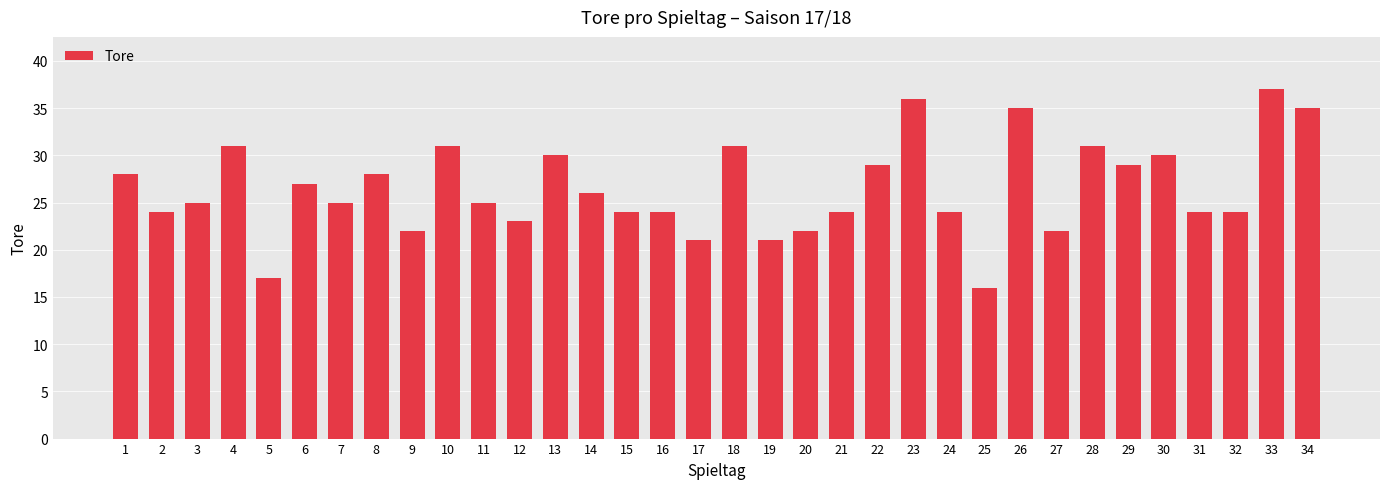

What is the minimum value shown in the chart?

16